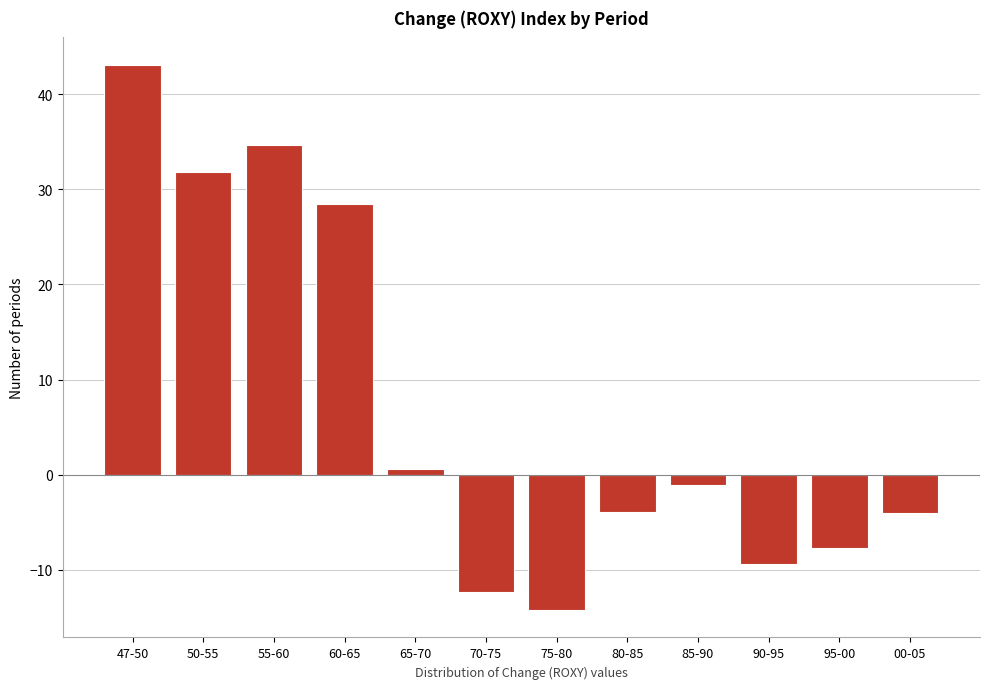

At which category does the chart reach its peak across all series?

47-50